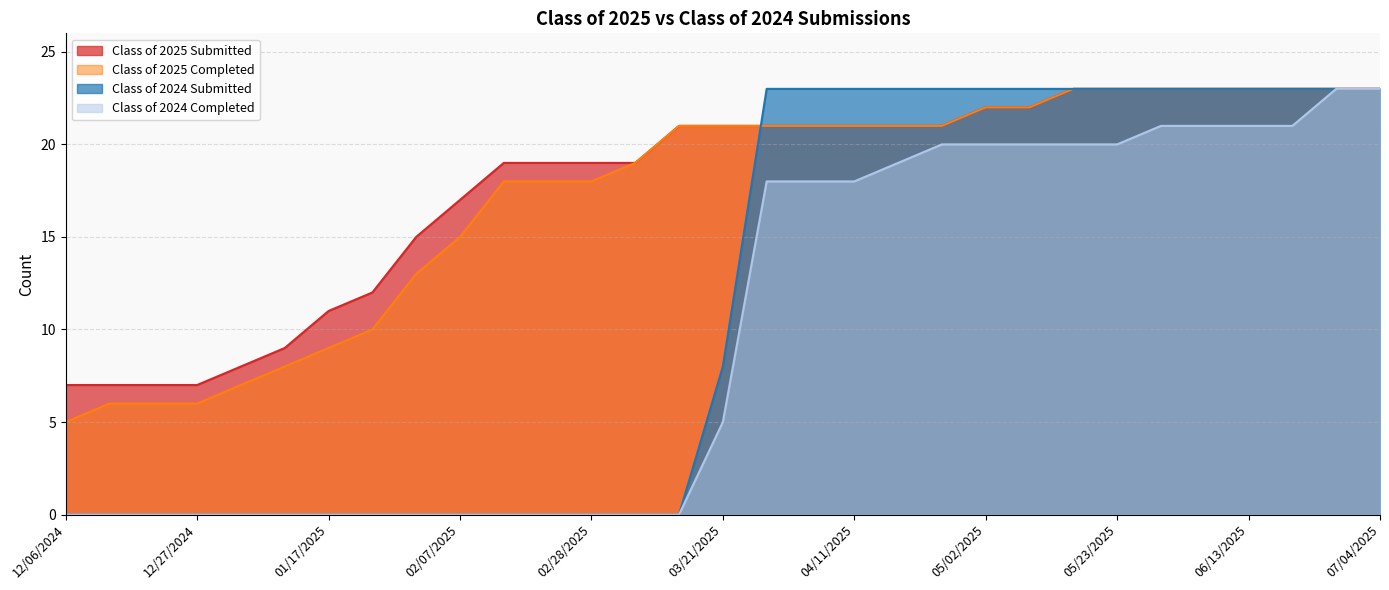

What is the value of the Class of 2025 Completed point at the 5th from the left?

7